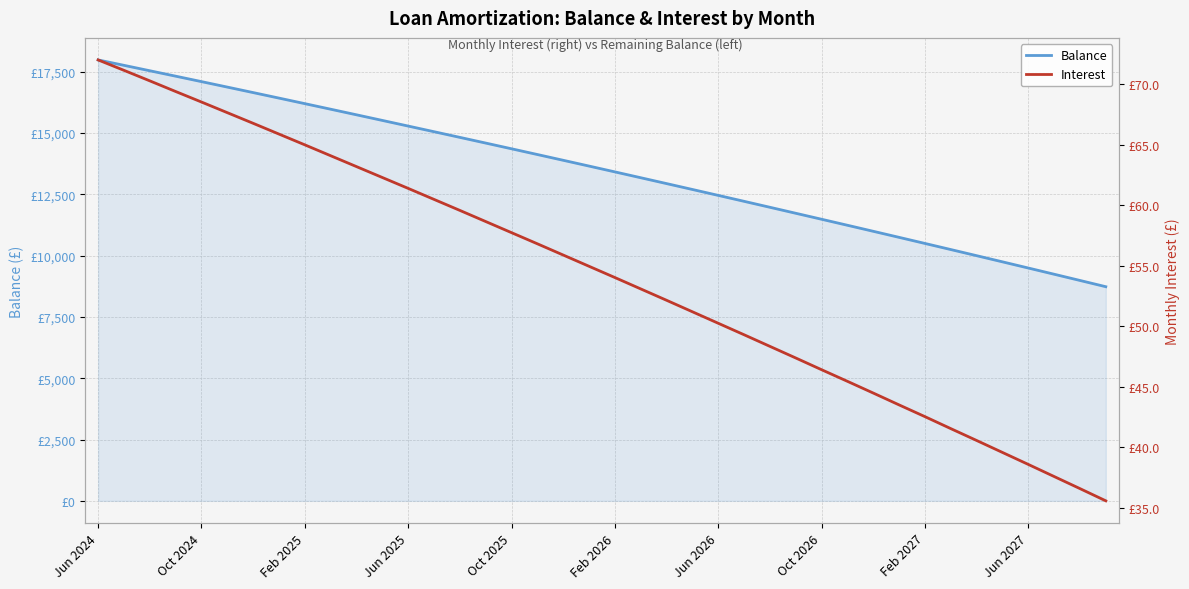

The value of Interest at Feb 2026 is 109.7. True or false?

False